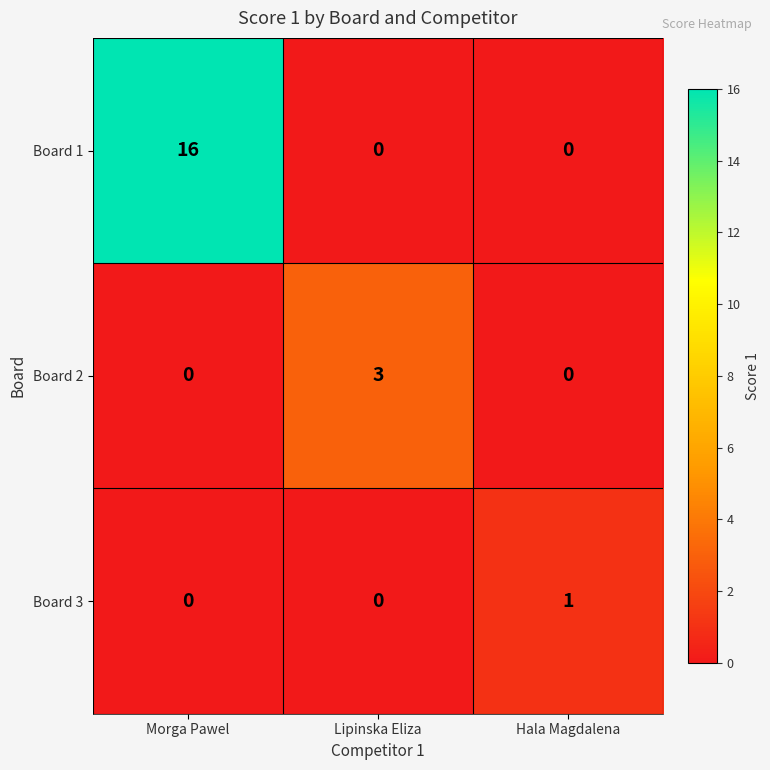

List the series in order of their peak value, highest first.

Board 1, Board 2, Board 3